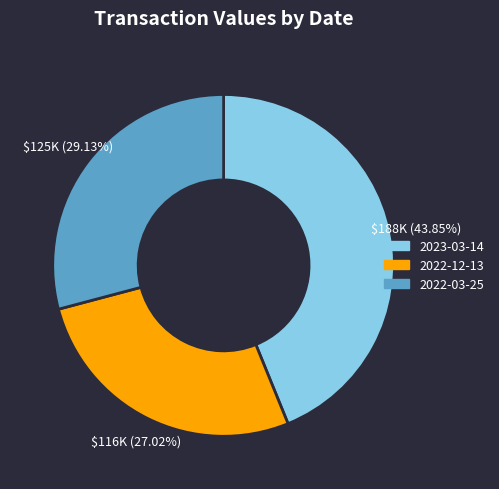

Between 2022-12-13 and 2023-03-14, which is larger?

2023-03-14